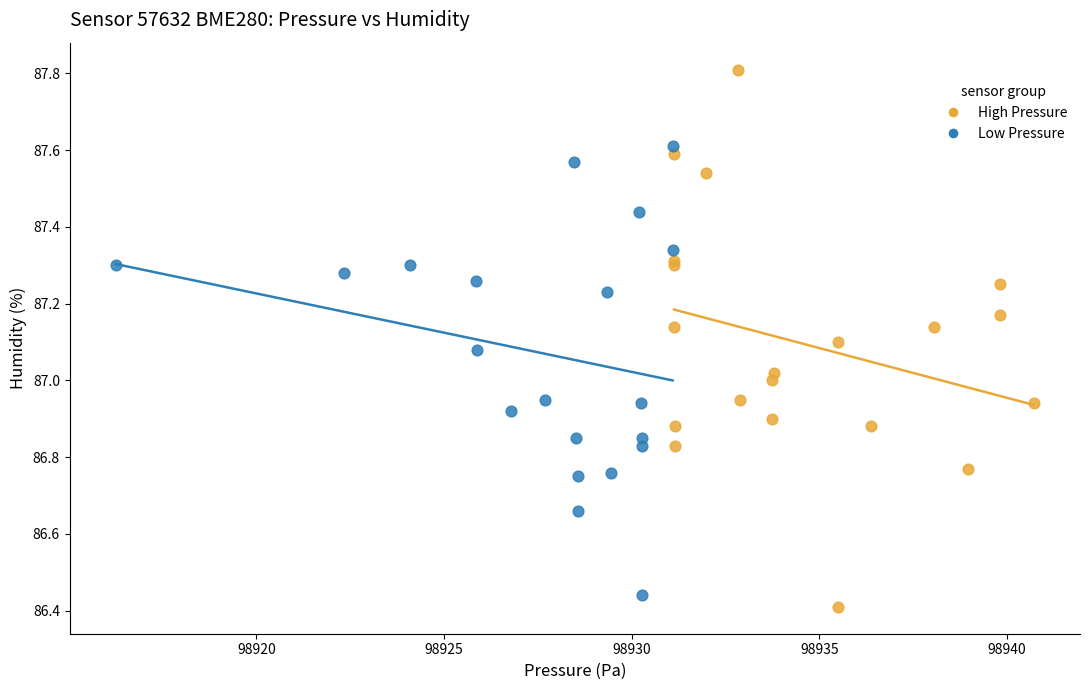

Which series contains the lowest Y value?

High Pressure